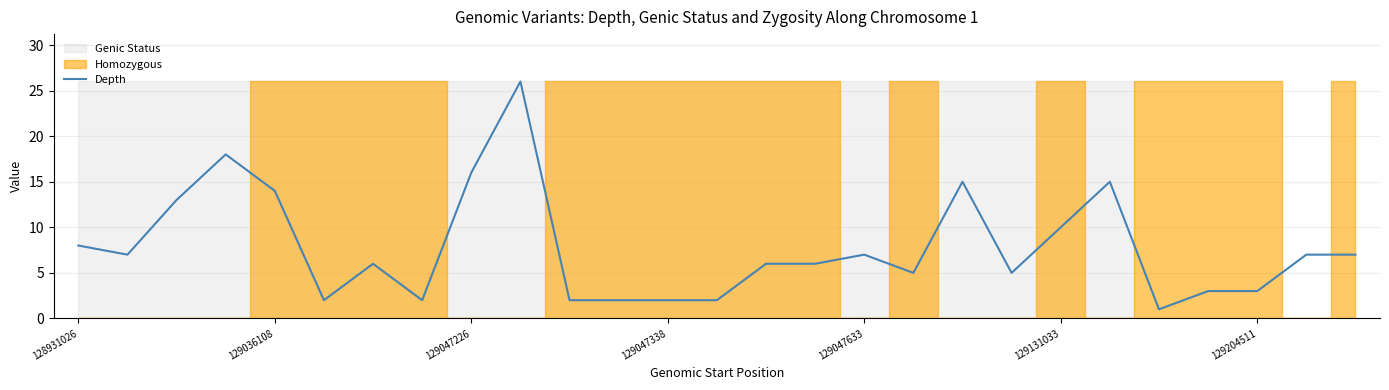

What is the difference between the values at 13 and 15?

4